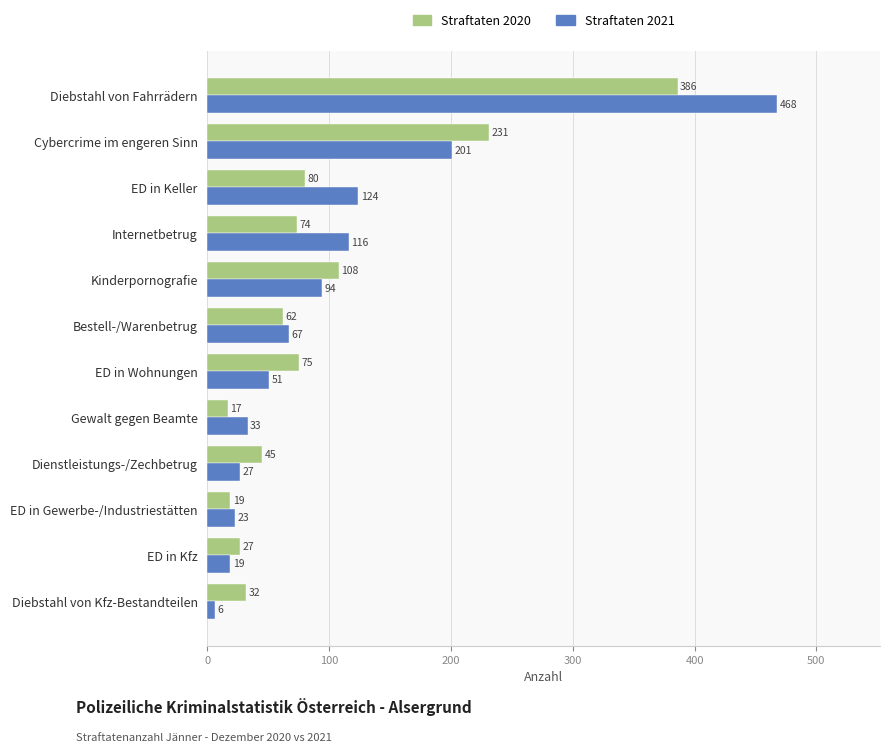

At which category is the sum across all series the highest?

Diebstahl von Fahrrädern